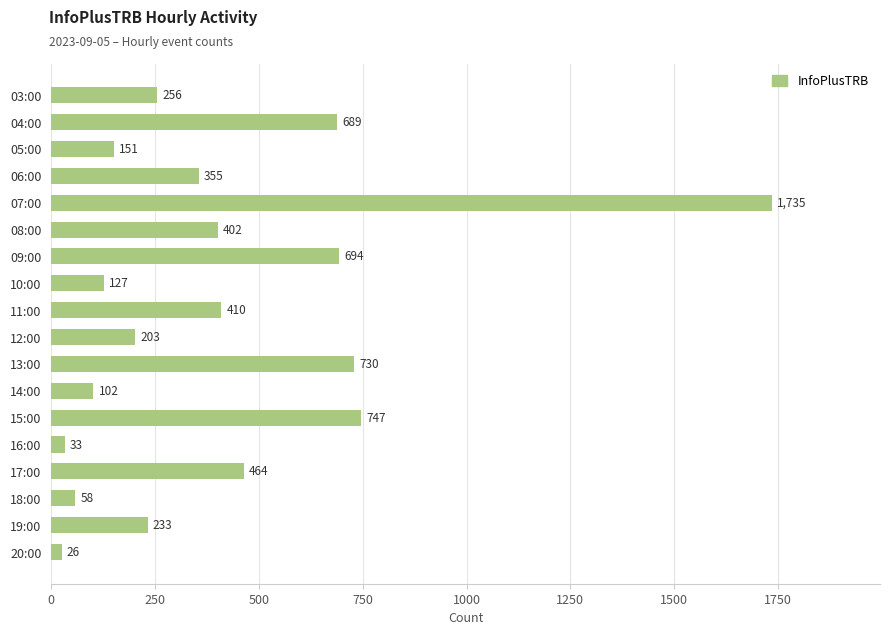

Reading bottom to top, transcribe all the data shown in this chart.

26	233	58	464	33	747	102	730	203	410	127	694	402	1735	355	151	689	256